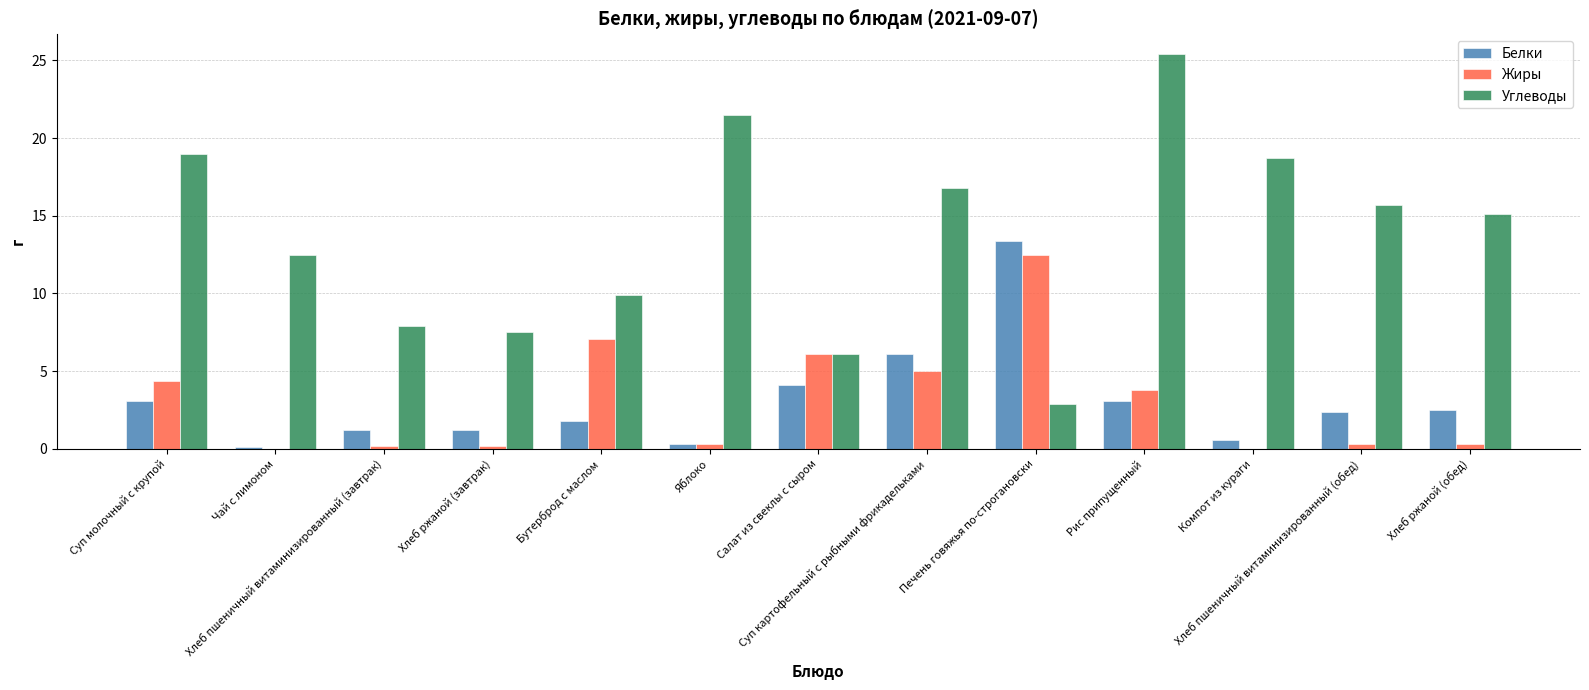

At which label is Белки closest to 6?

Суп картофельный с рыбными фрикадельками